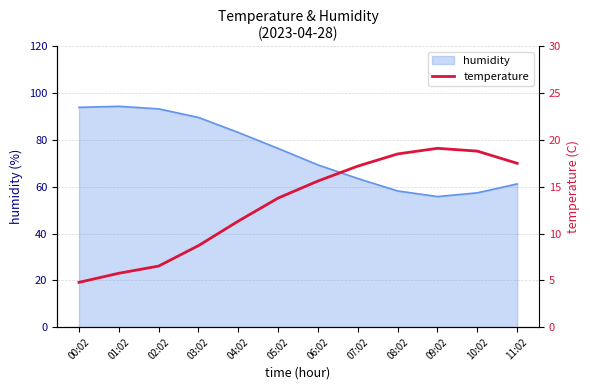

Is it true that the value at 05:02 is 13.8?

True